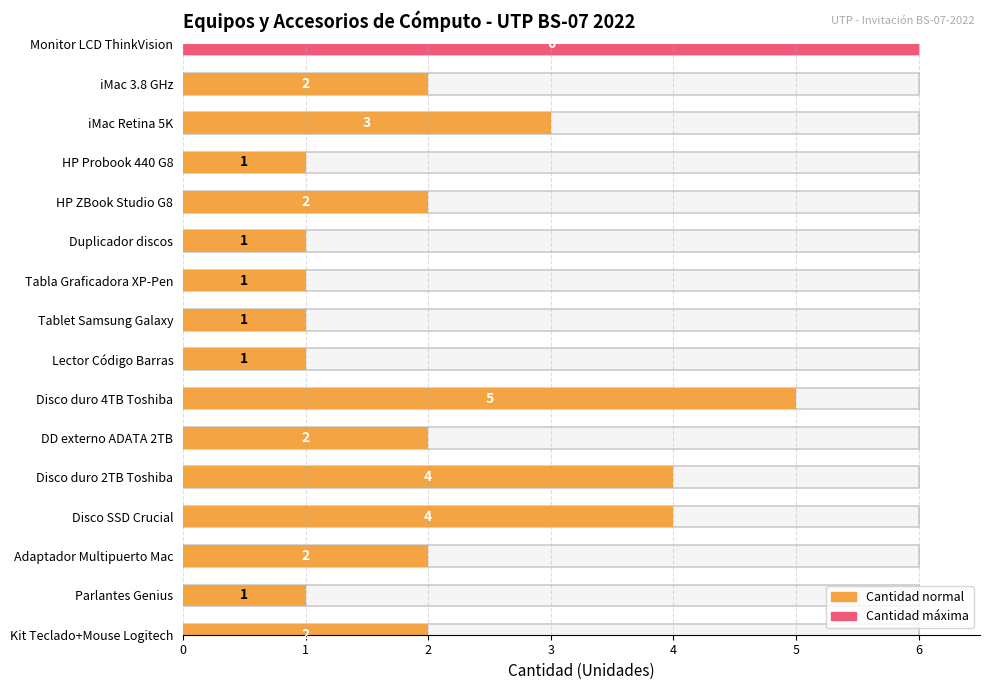

Which label corresponds to the largest value in the chart?

Monitor LCD ThinkVision